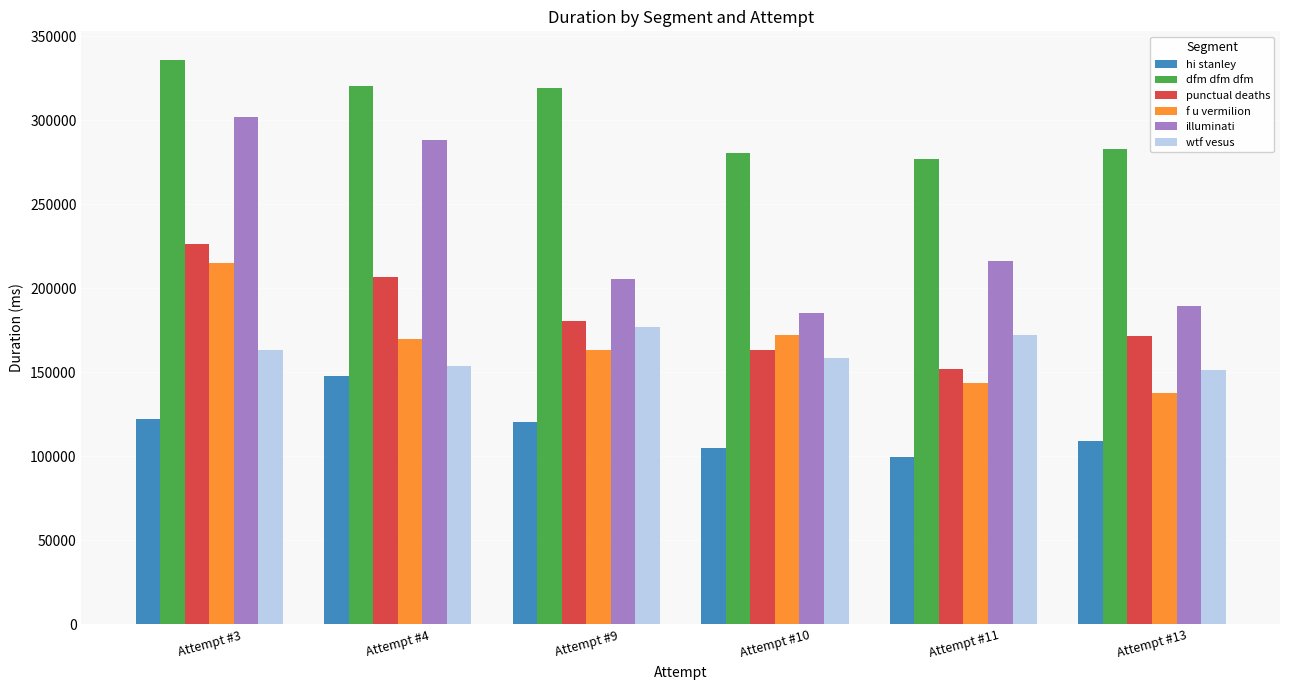

At how many categories does at least one series exceed 278348?

5